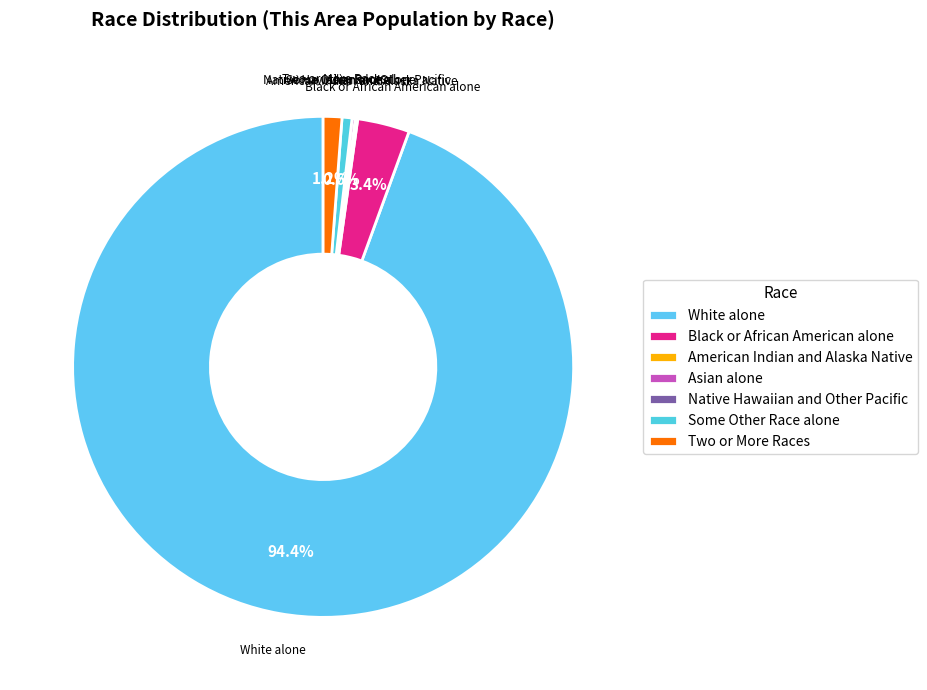

Which slice is the largest?

White alone